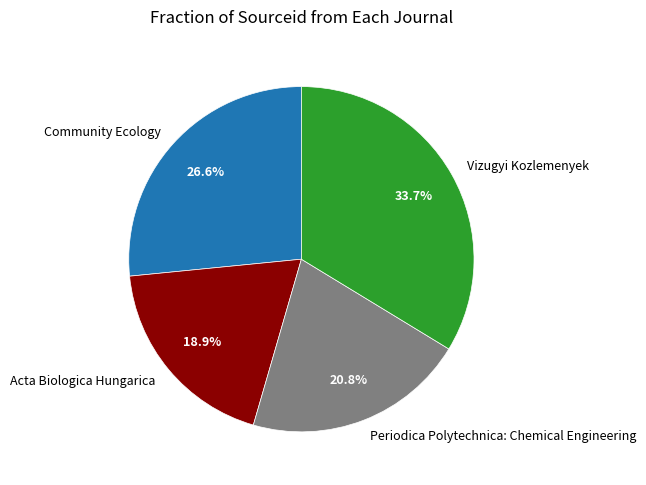

Which has a higher value, Periodica Polytechnica: Chemical Engineering or Vizugyi Kozlemenyek?

Vizugyi Kozlemenyek